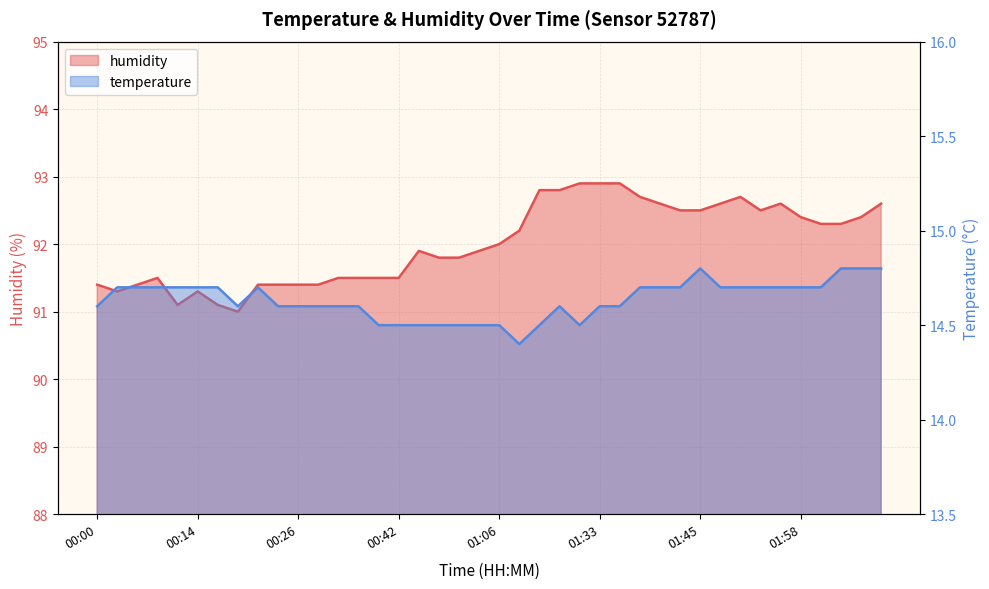

What is the label of the 3rd point from the left?

00:05